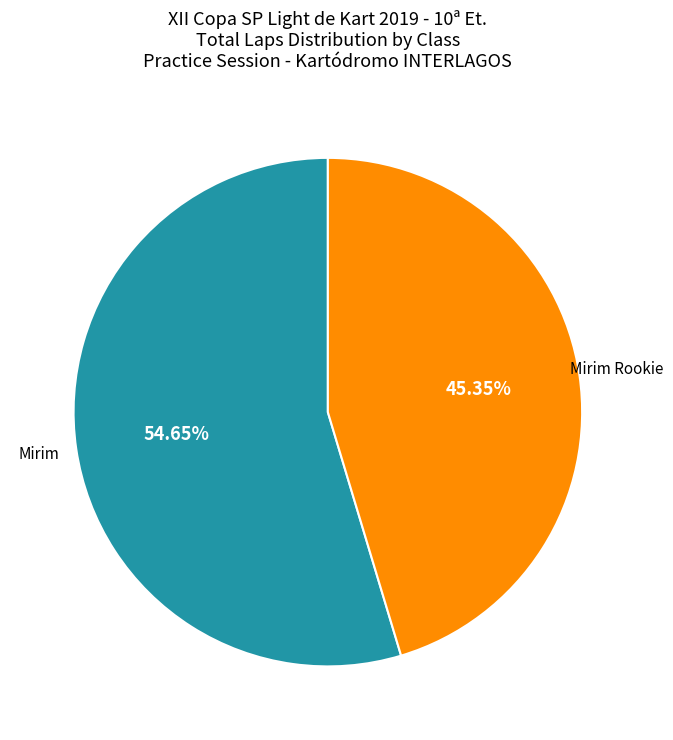

Does any single category account for the majority?

Yes